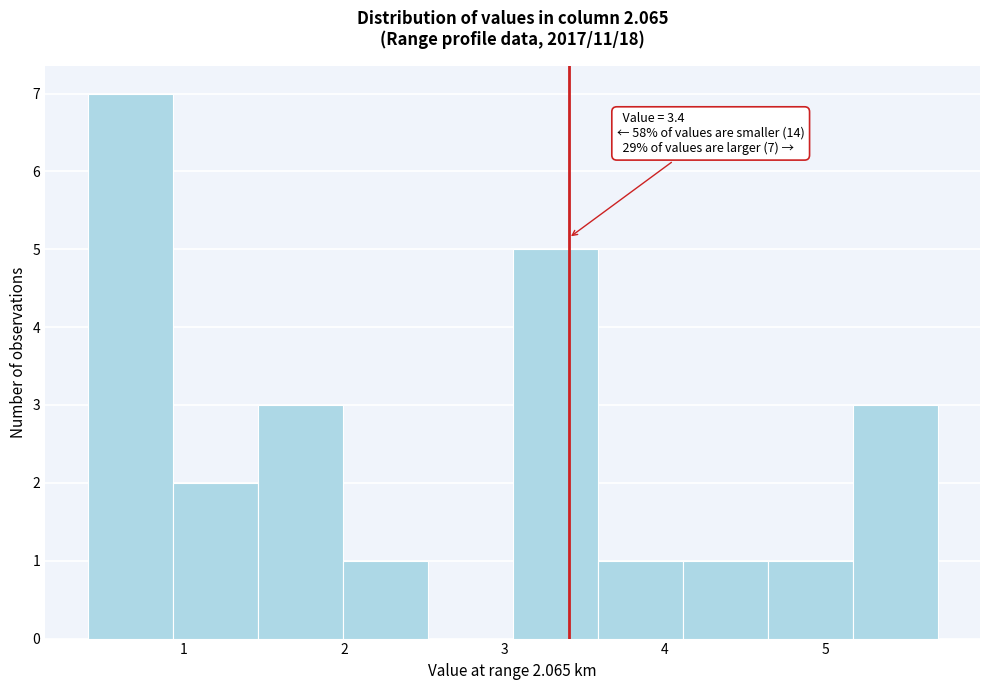

Over which range of the x-axis is the bar tallest?

0.40 to 0.93